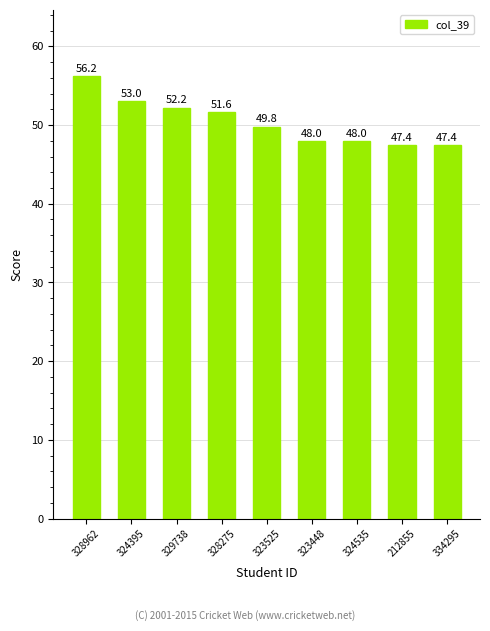

Approximately how many times larger is the value at 324395 compared to 323525?

1.1